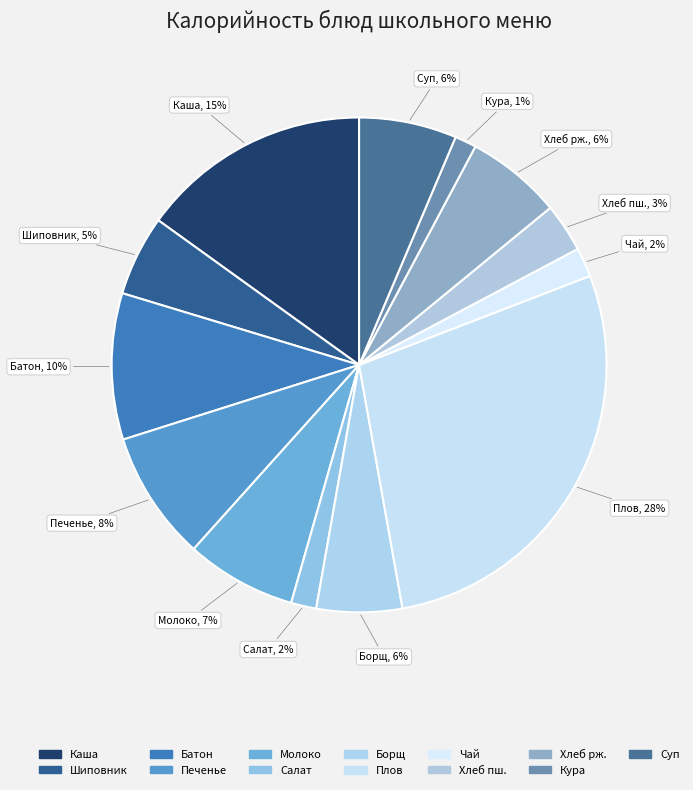

Does any single category account for the majority?

No